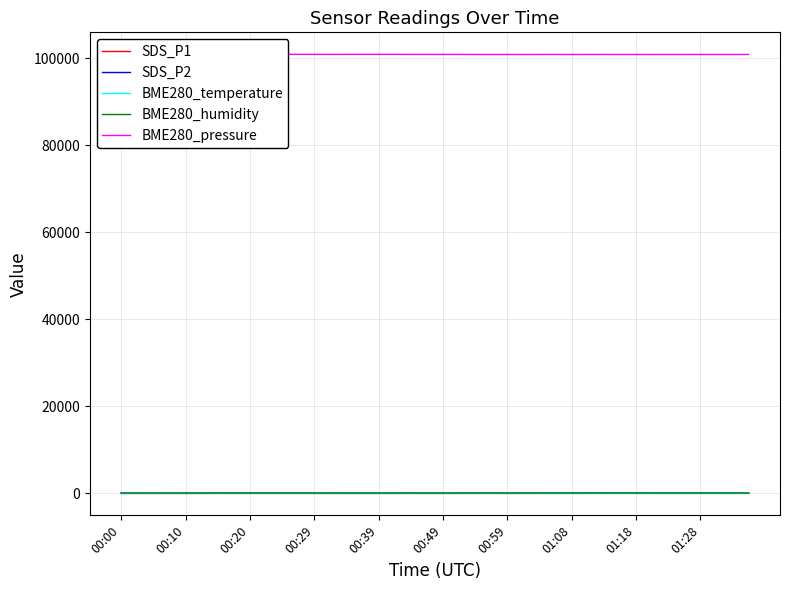

True or false: SDS_P1 and BME280_pressure cross at least once.

False